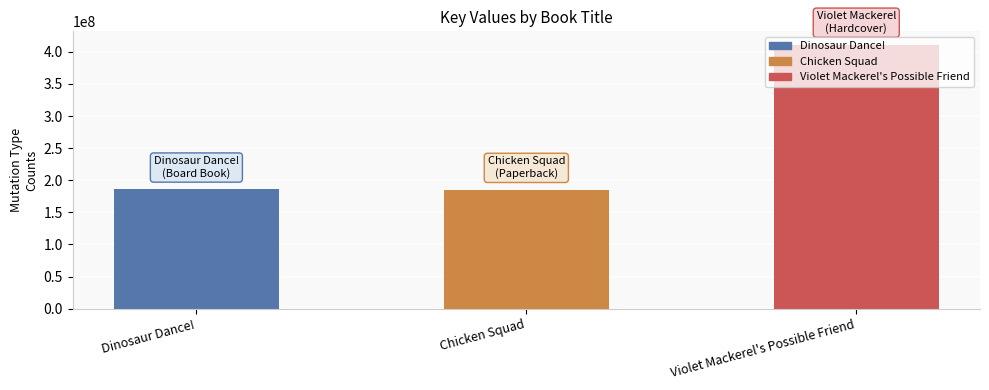

The value at Violet Mackerel's Possible Friend is 89892905. True or false?

False